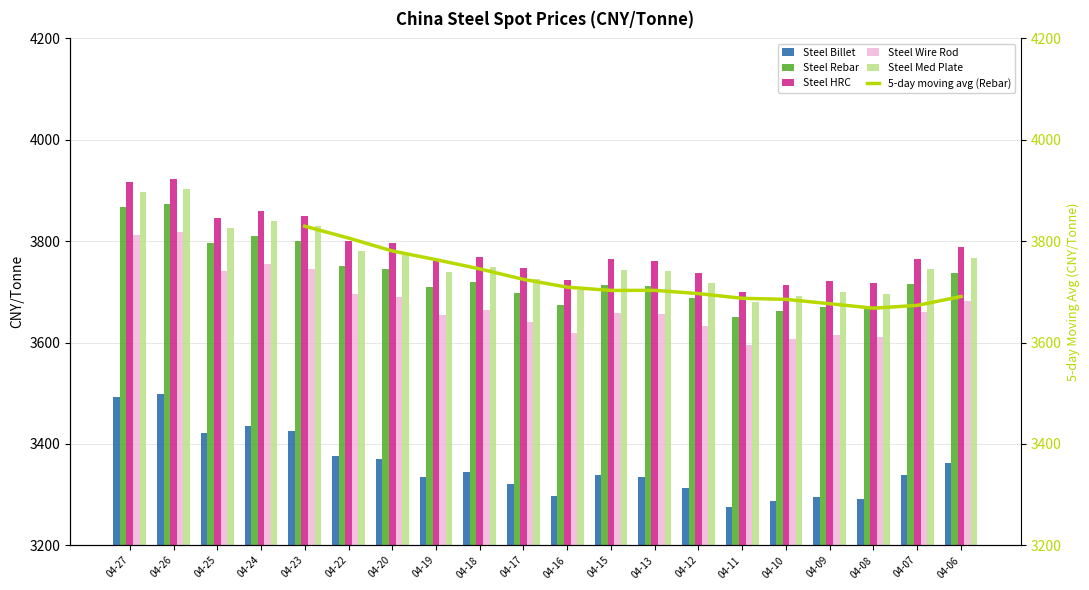

Between 2024-04-13 and 2024-04-08, which series saw the biggest shift?

Steel Billet China Spot